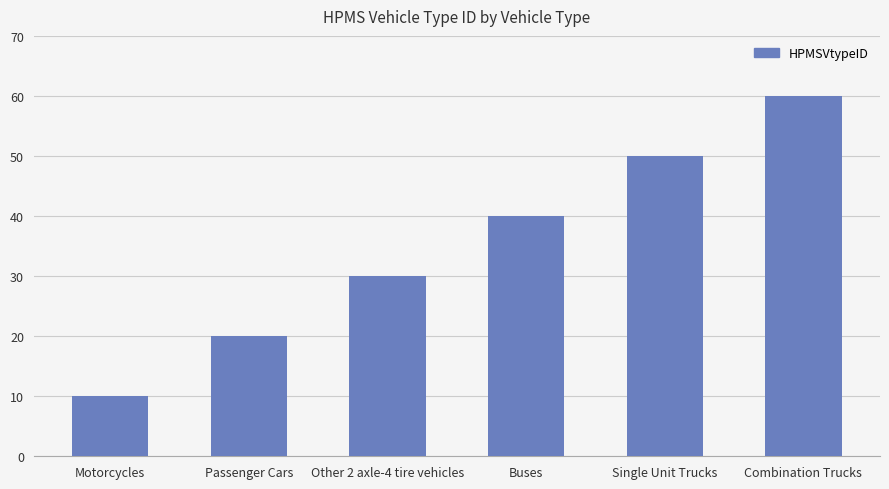

List the labels in order of value, largest first.

Combination Trucks, Single Unit Trucks, Buses, Other 2 axle-4 tire vehicles, Passenger Cars, Motorcycles